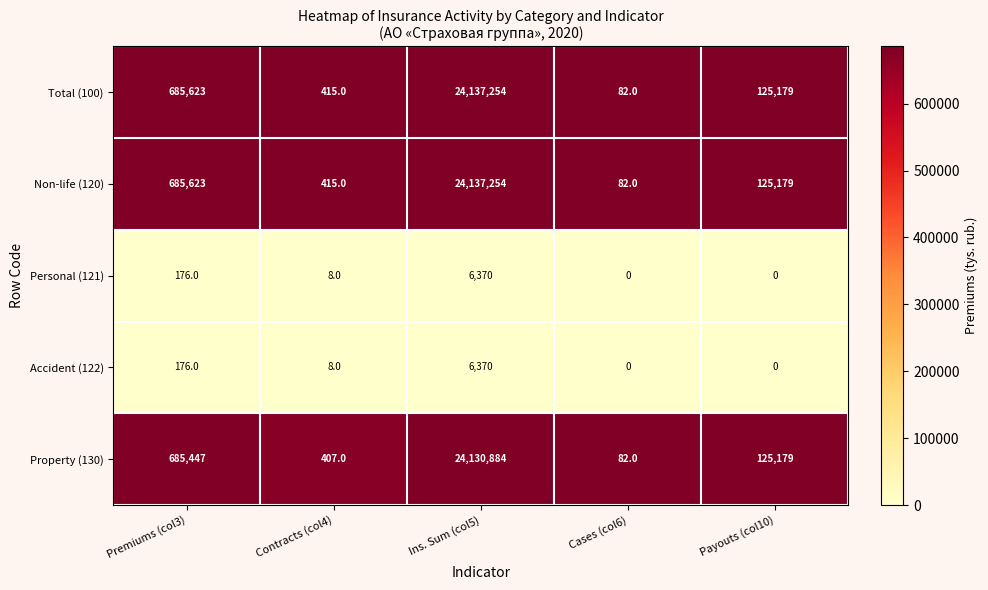

What is the highest value of the Personal (121) series?

6370